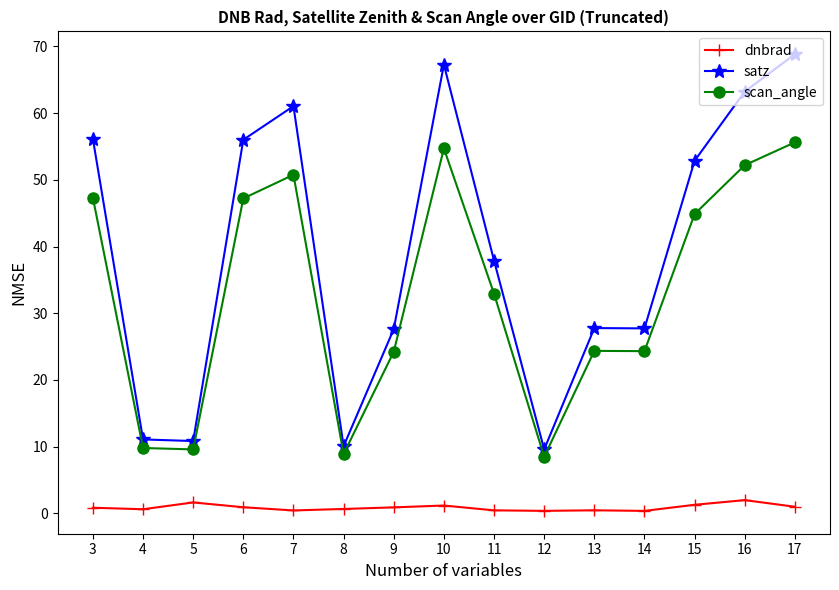

What is the greatest value displayed?

68.8